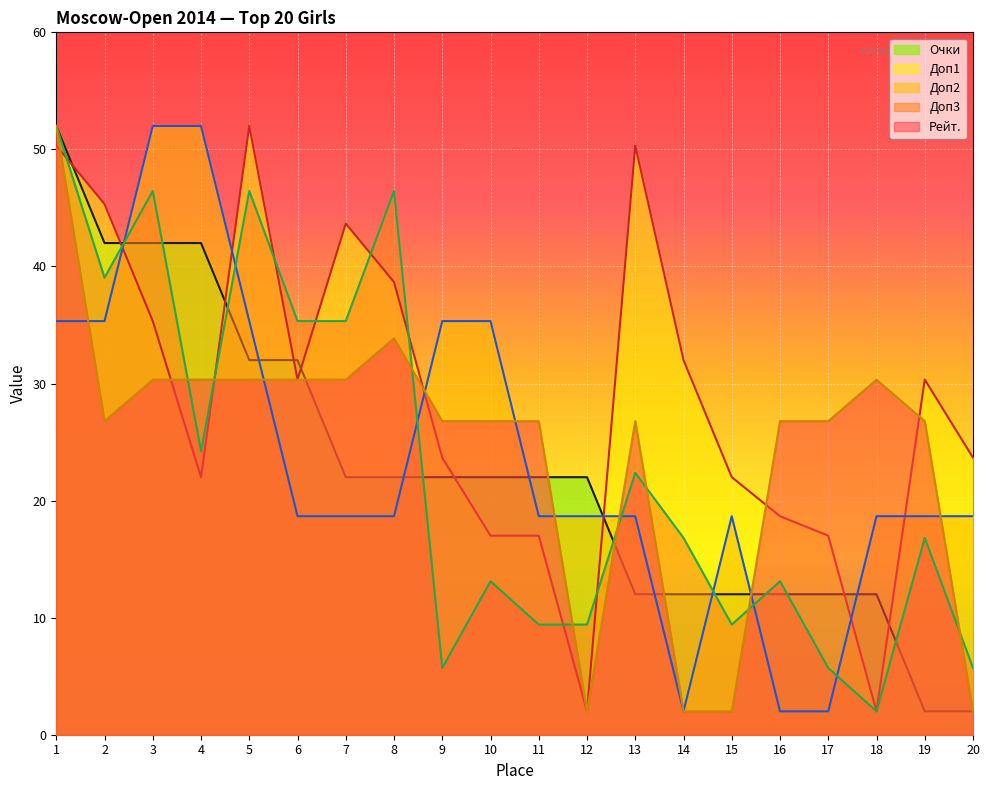

What is the spread (max minus min) of values at 3?

21.7